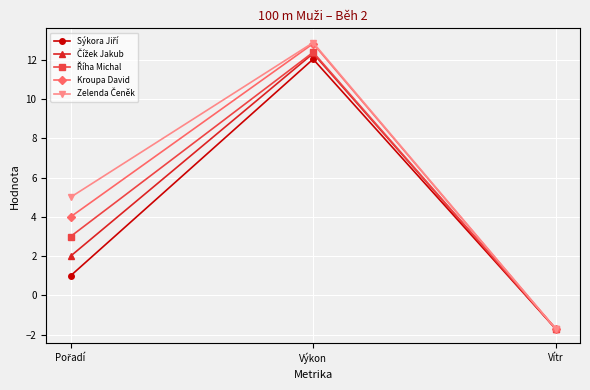

What is the difference between the highest and lowest values at Výkon?

0.8